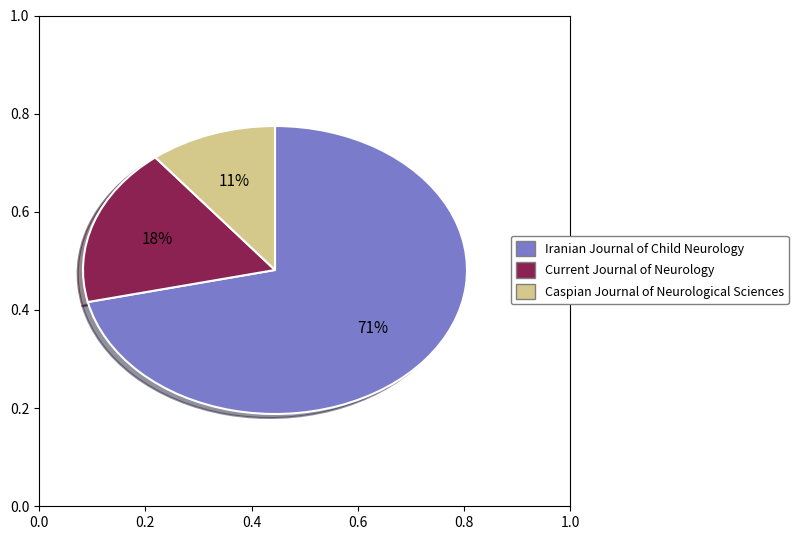

To the nearest percent, what is the combined percentage of Caspian Journal of Neurological Sciences and Iranian Journal of Child Neurology?

82%